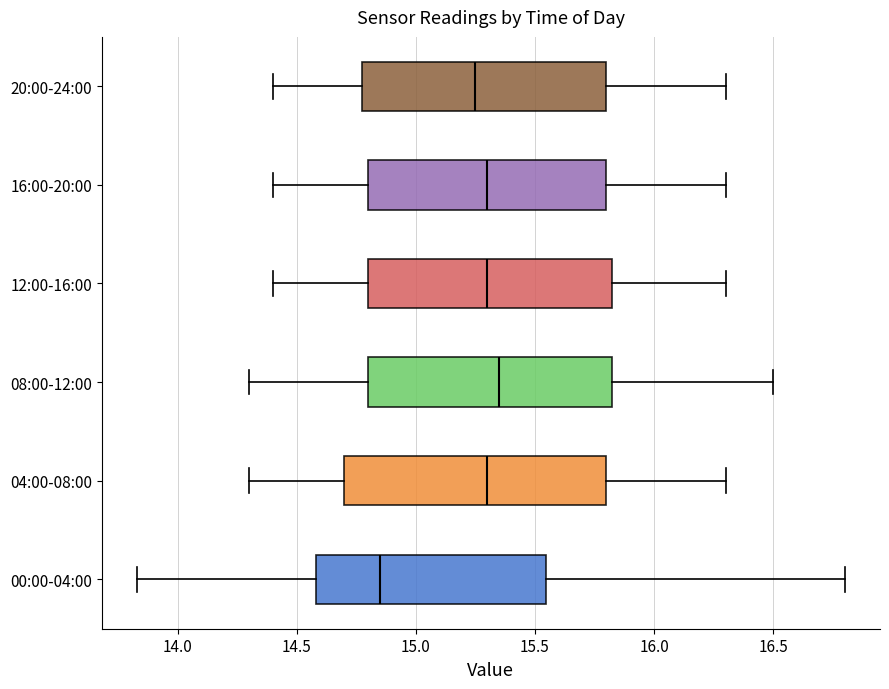

Which box has the furthest to the left median line?

00:00-04:00